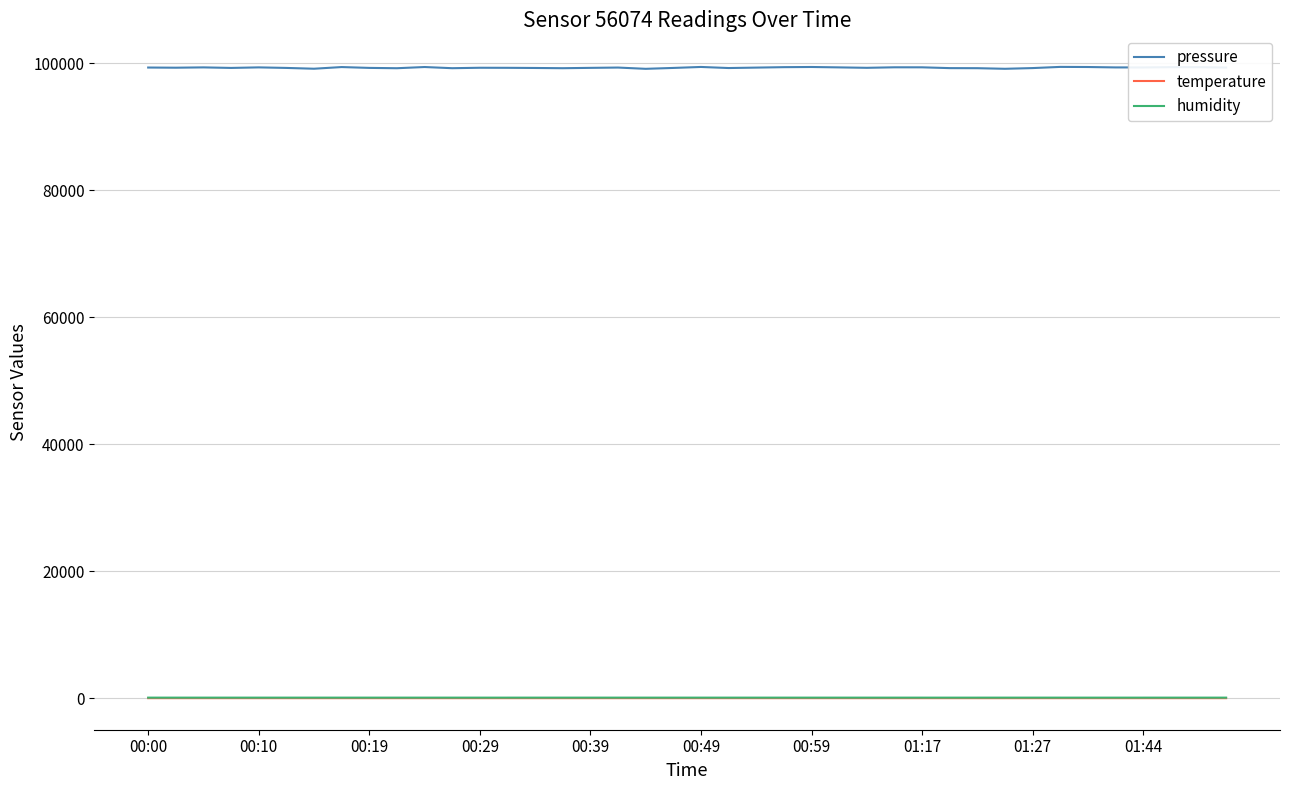

True or false: pressure and humidity cross at least once.

False